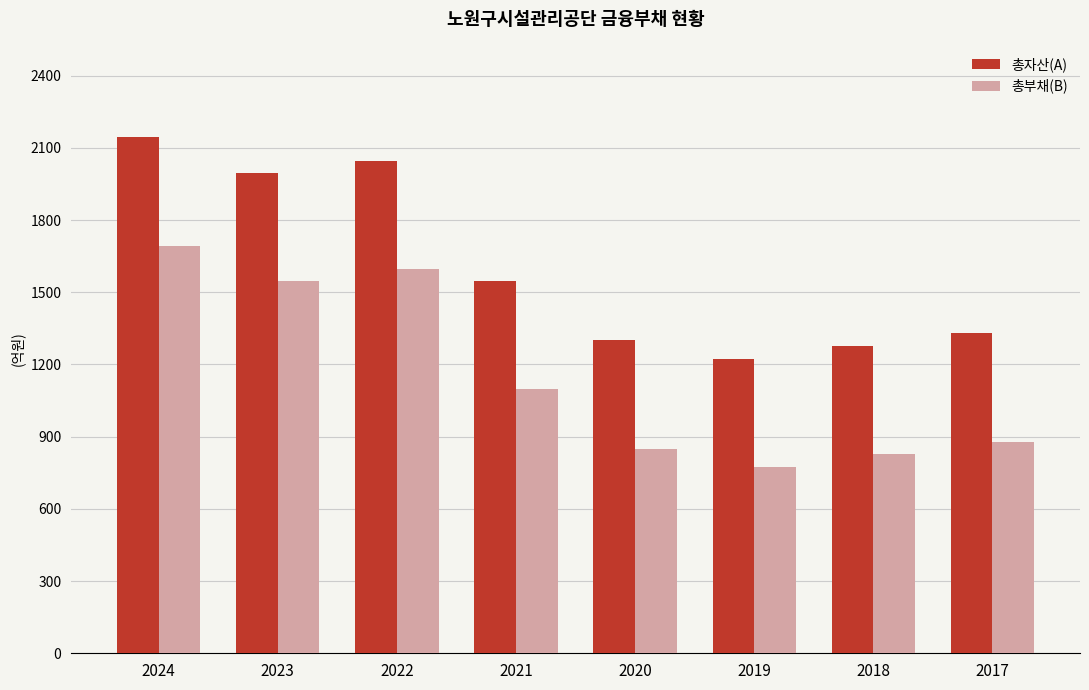

Rank the series by their average value, from highest to lowest.

총자산(A), 총부채(B)